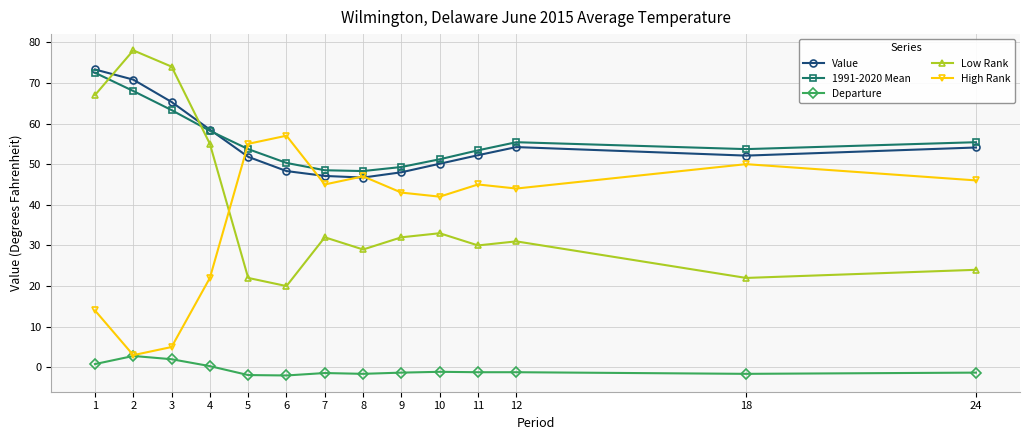

What is the spread (max minus min) of values at 6?

59.0